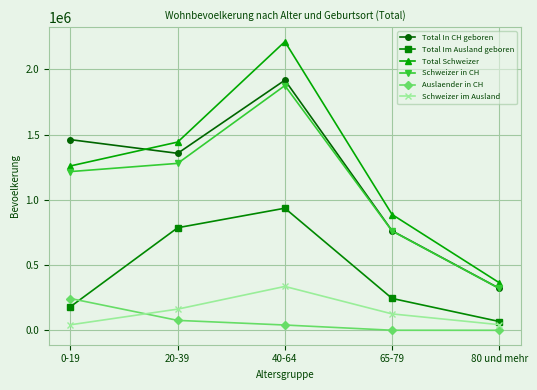

What is the total value across all series at 80 und mehr?

1122208